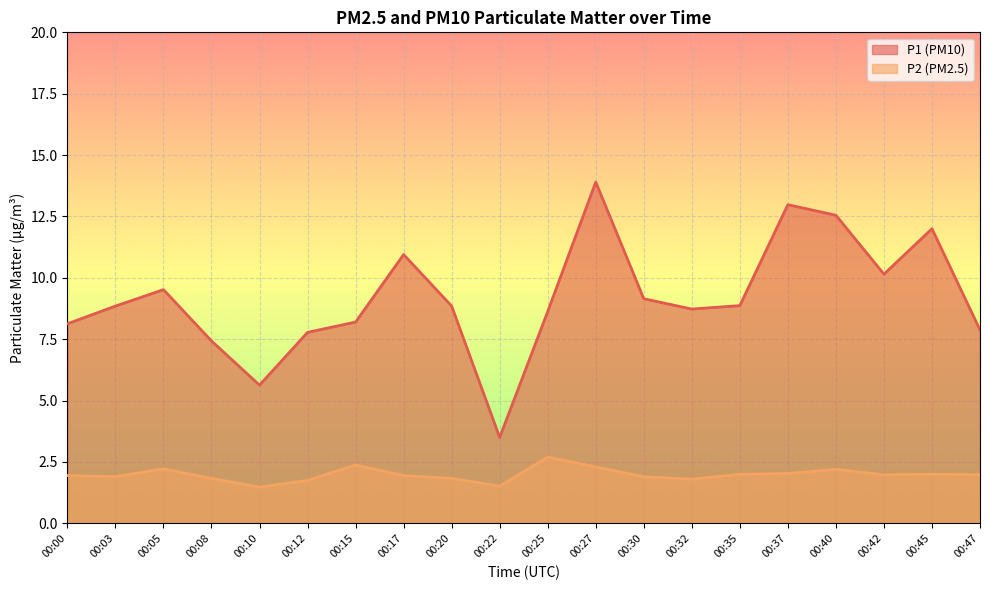

Is the value of P2 at 00:20 greater than the value of P1 at 00:47?

No